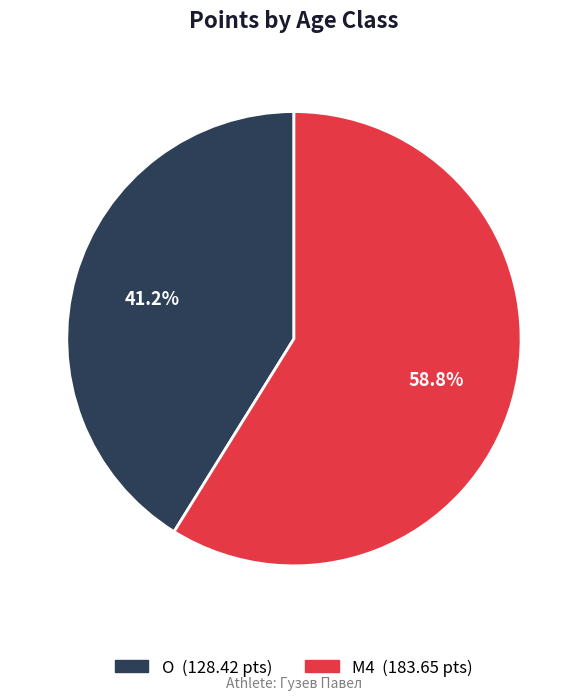

Is it true that O is 32% of the pie?

False